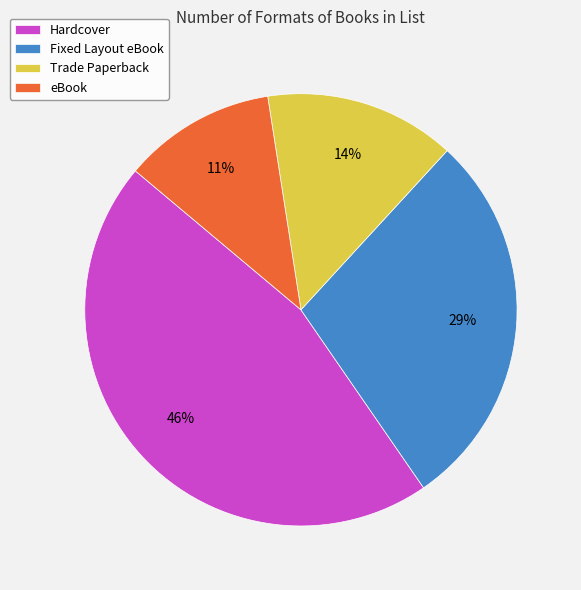

Which slice is the smallest?

eBook